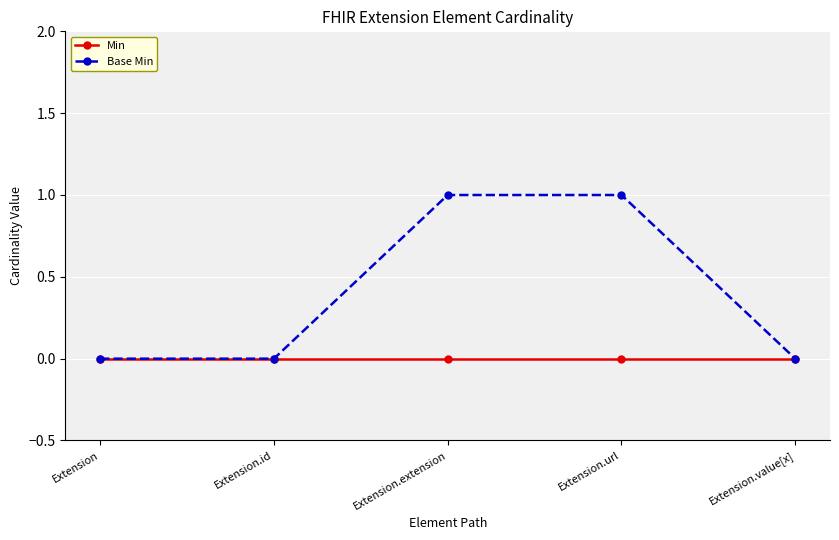

What are all the series names shown in the legend?

Min, Base Min